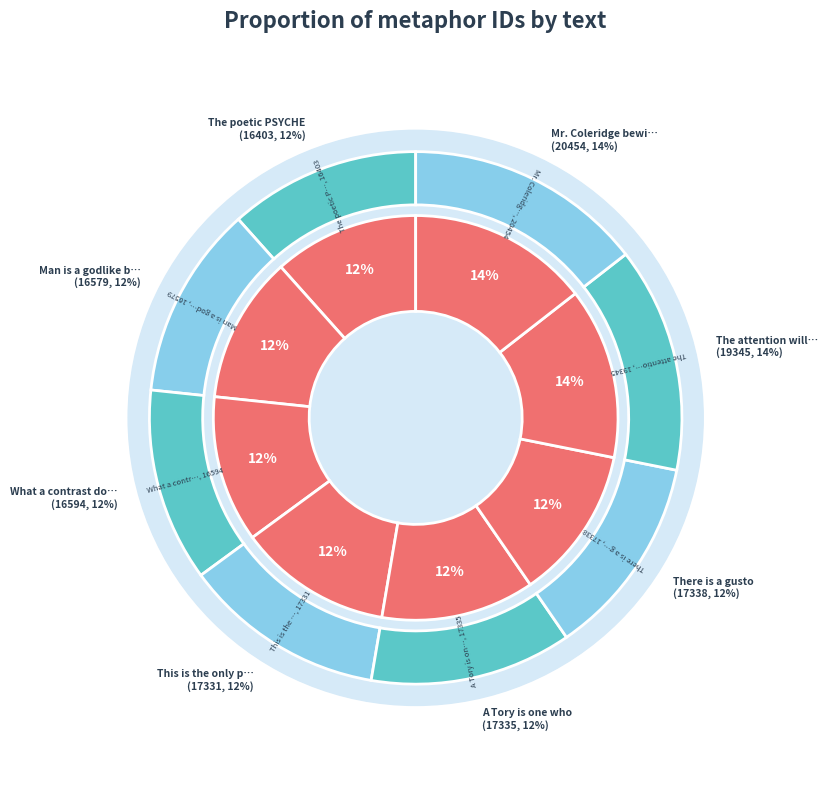

Combined, do There is a gusto and The attention will be account for over 50%?

No